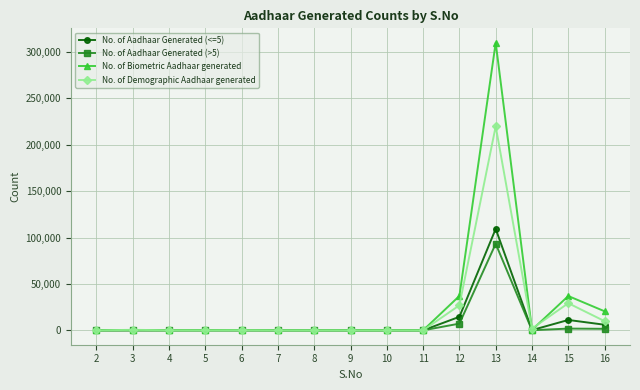

True or false: No. of Demographic Aadhaar generated has more than 2 interior local peaks.

True